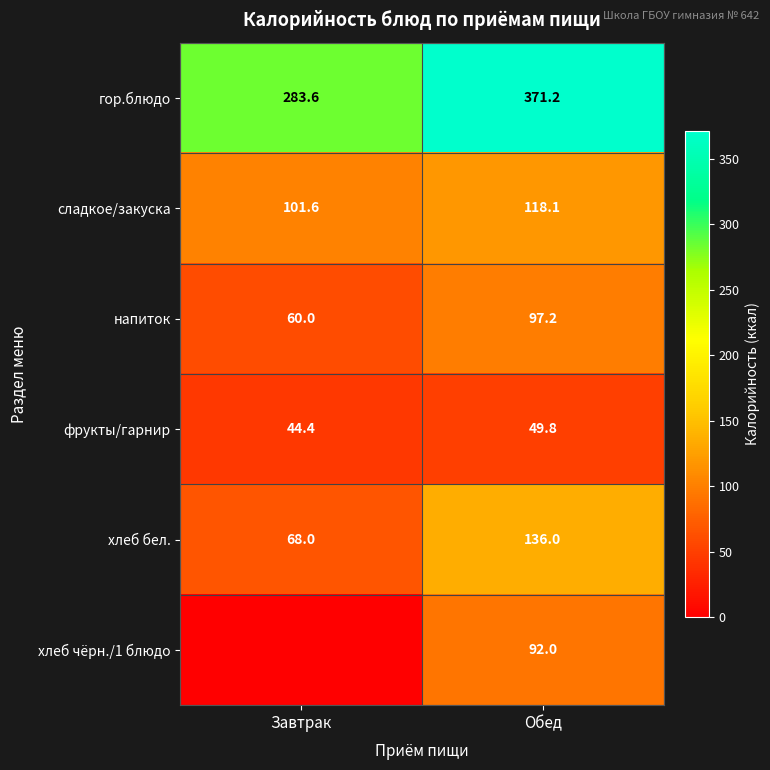

What is the spread (max minus min) of values at Обед?

321.4